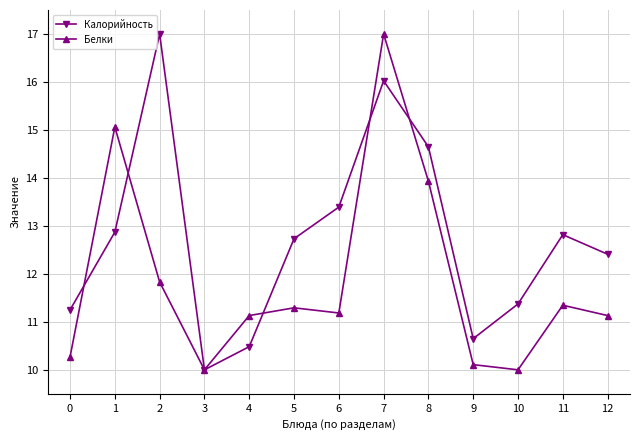

Reading right to left, transcribe all the data shown in this chart.

Калорийность: 12.4	12.8	11.4	10.6	14.6	16.0	13.4	12.7	10.5	10.0	17.0	12.9	11.2
Белки: 11.1	11.3	10.0	10.1	13.9	17.0	11.2	11.3	11.1	10.0	11.8	15.1	10.3